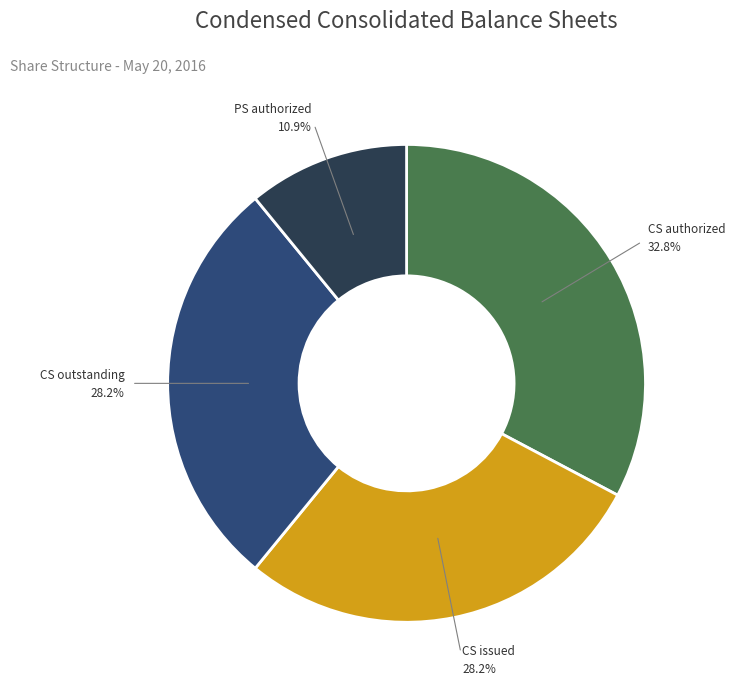

Does any single category account for the majority?

No